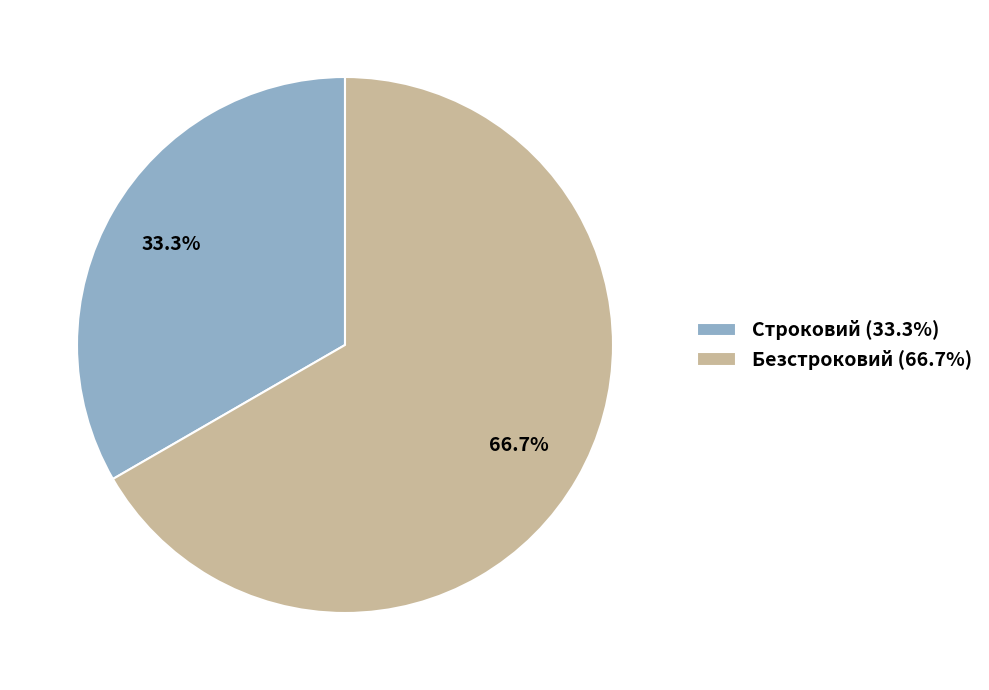

To the nearest percent, what is the difference between the largest and smallest slice percentages?

33%